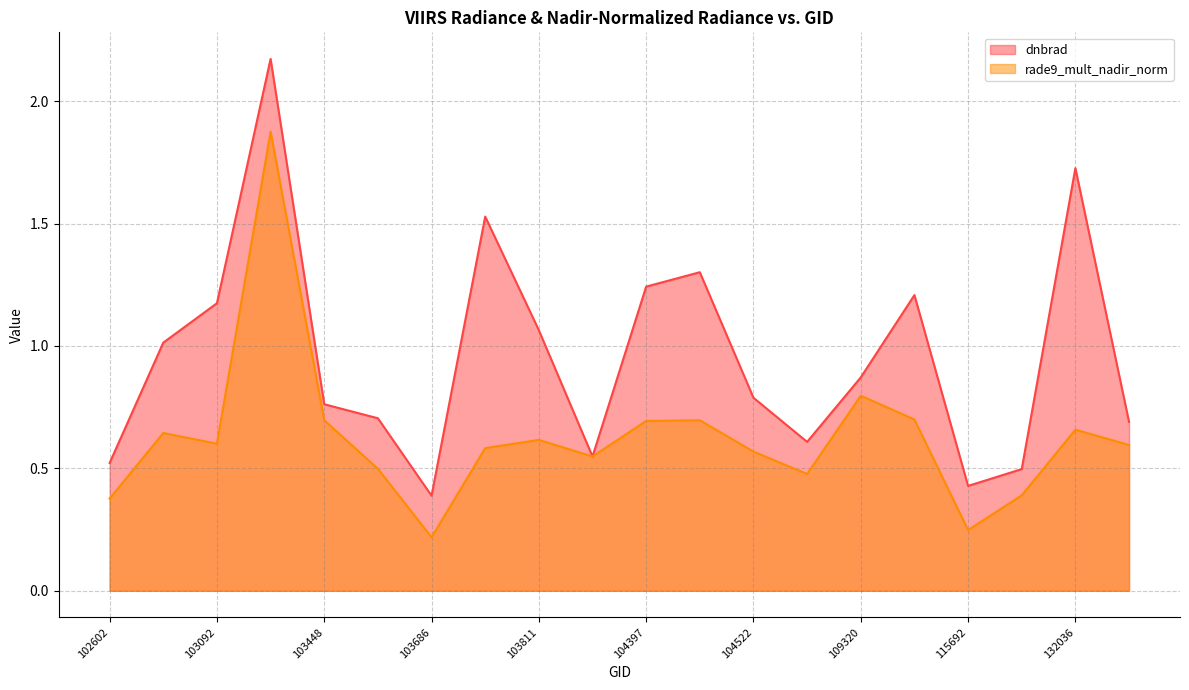

True or false: rade9_mult_nadir_norm and dnbrad cross at least once.

True